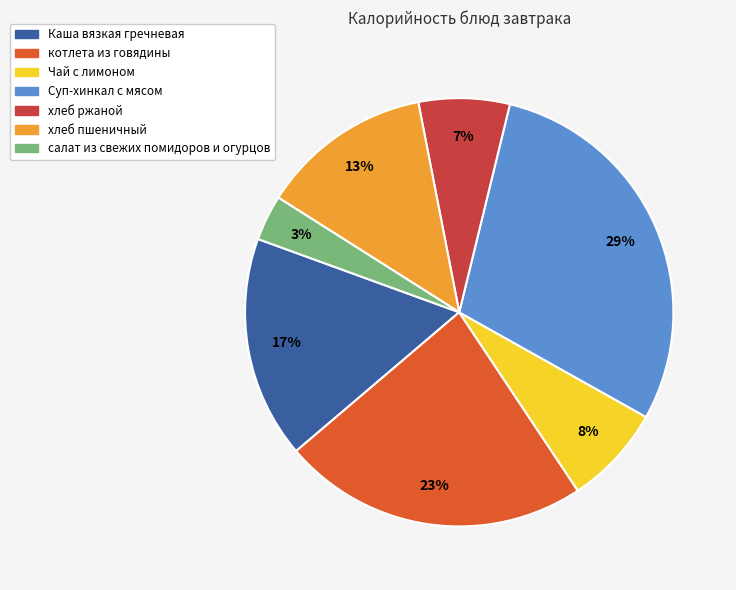

Which category has the biggest portion of the pie?

Суп-хинкал с мясом